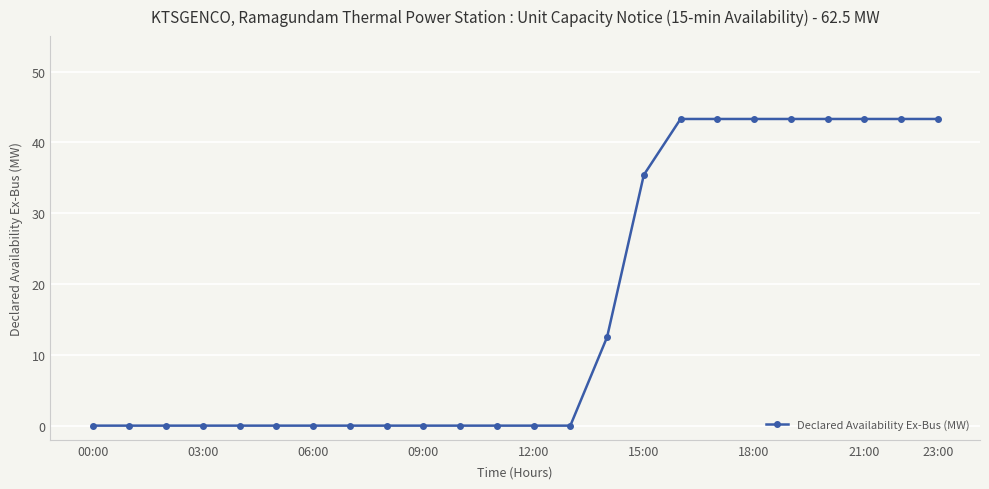

What is the sum of all values?

394.3